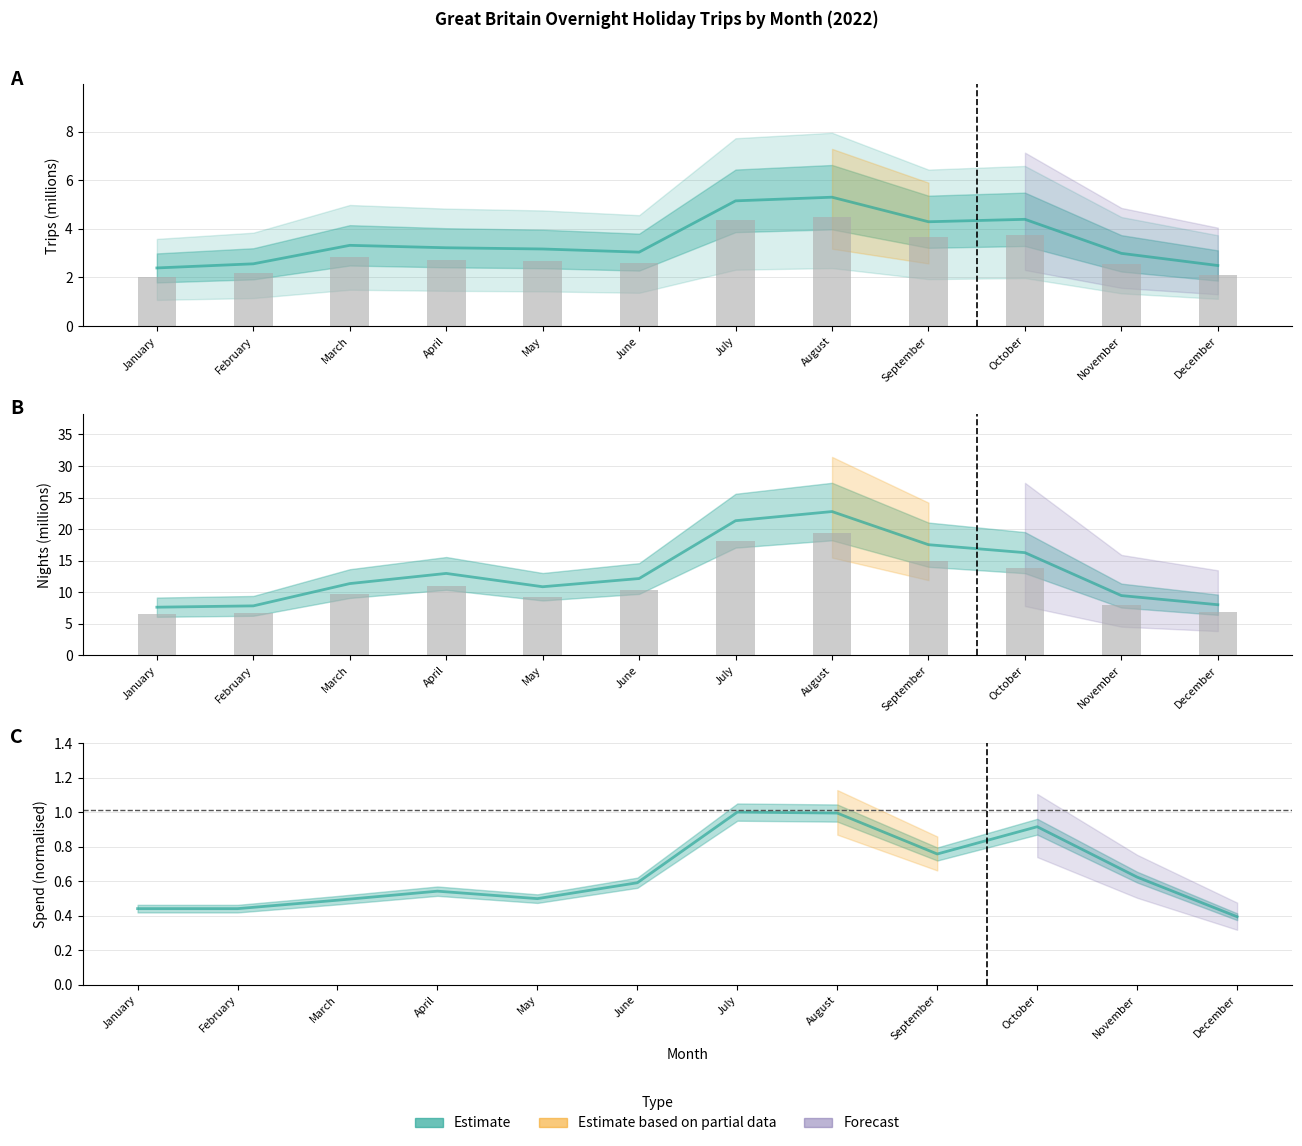

List the labels in order of value, smallest first.

January, February, December, November, May, March, June, April, October, September, July, August